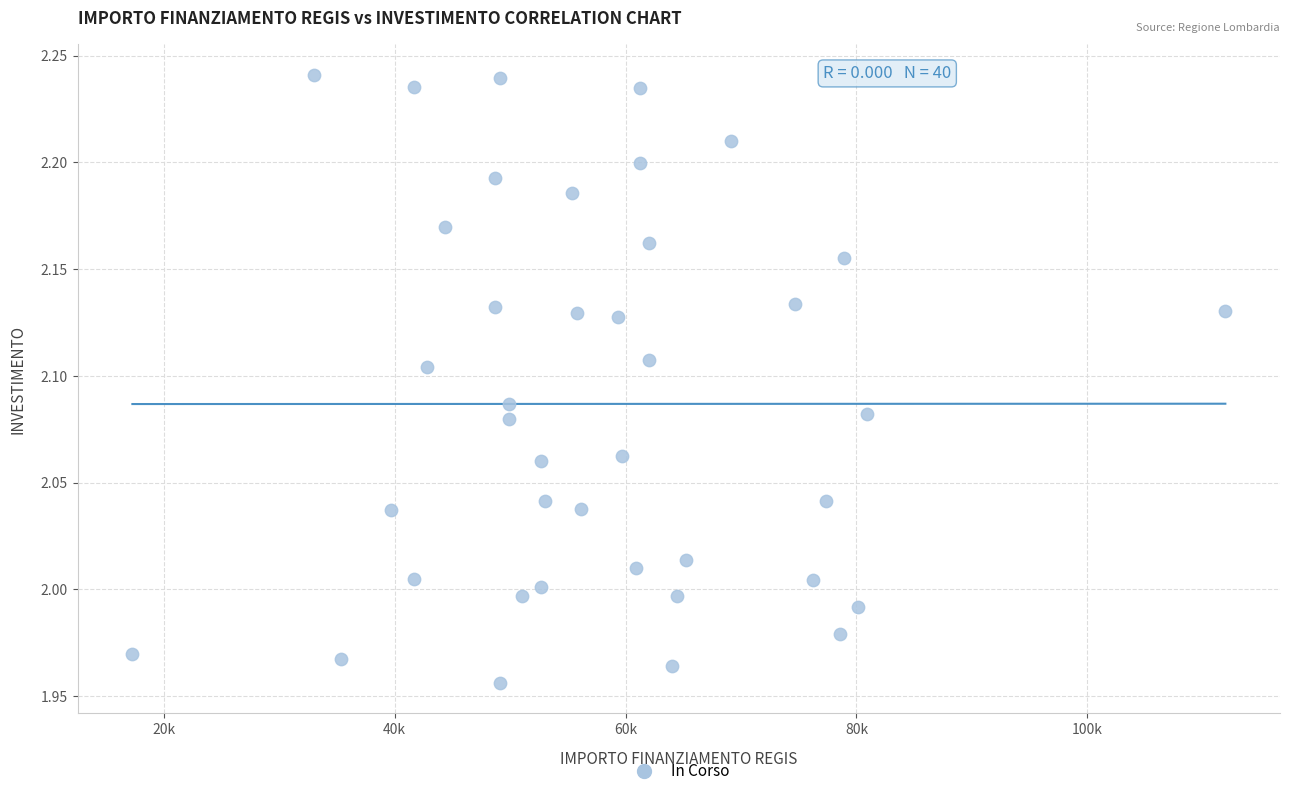

What is the range of X values (max minus min)?

94665.7